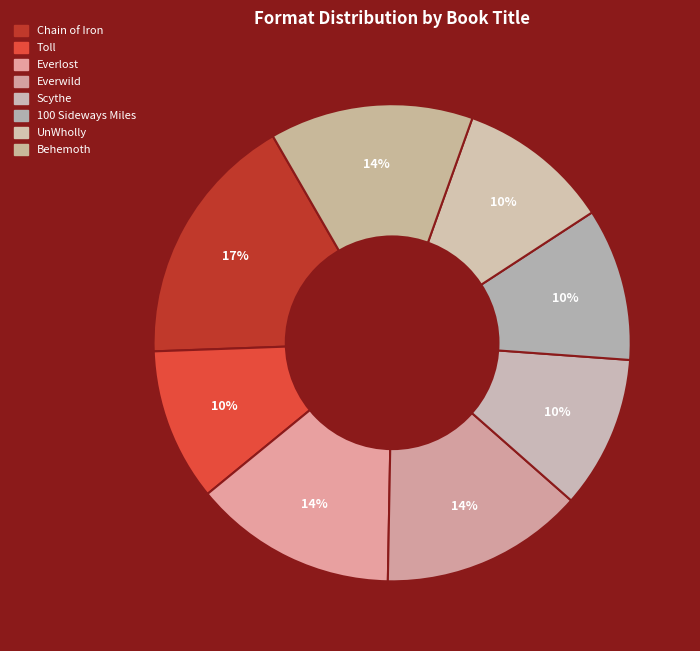

How many slices are in this pie chart?

8